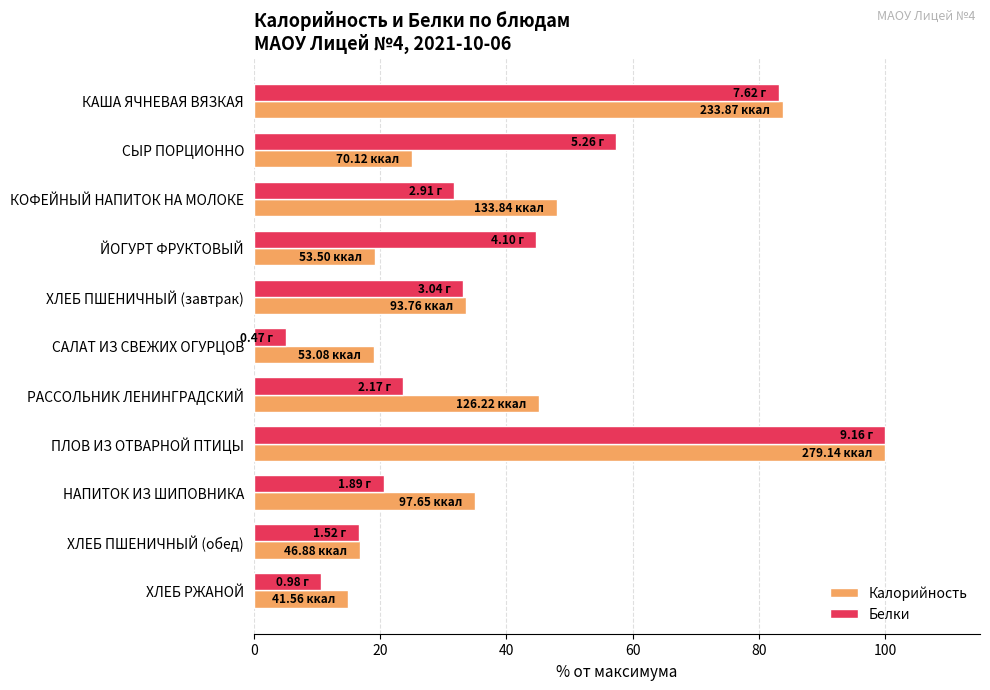

What is the difference between the second highest and minimum values in the Белки series?

78.1